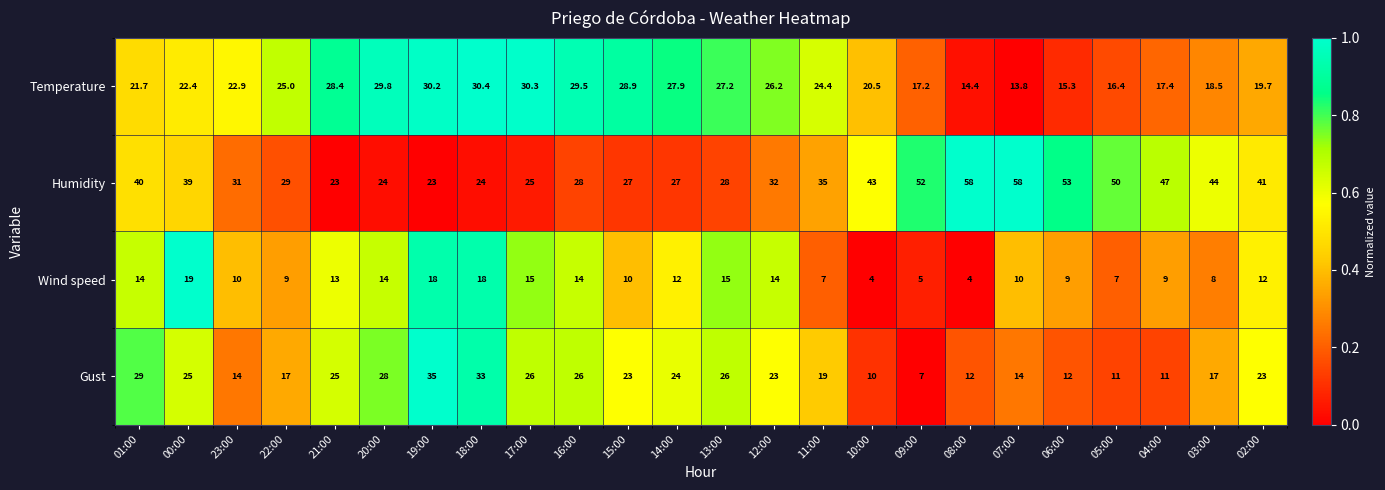

Rank the series at 19:00 from highest to lowest value.

Gust, Temperature, Humidity, Wind speed